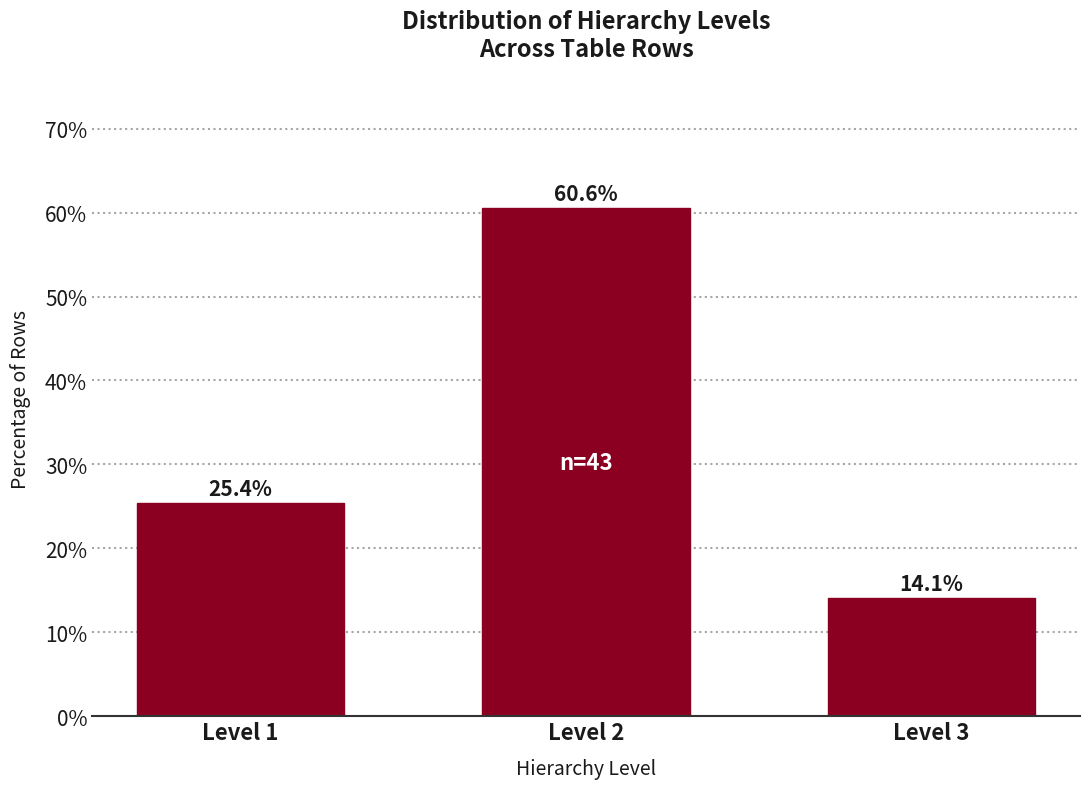

Reading left to right, transcribe all the data shown in this chart.

Level 1=25.4	Level 2=60.6	Level 3=14.1